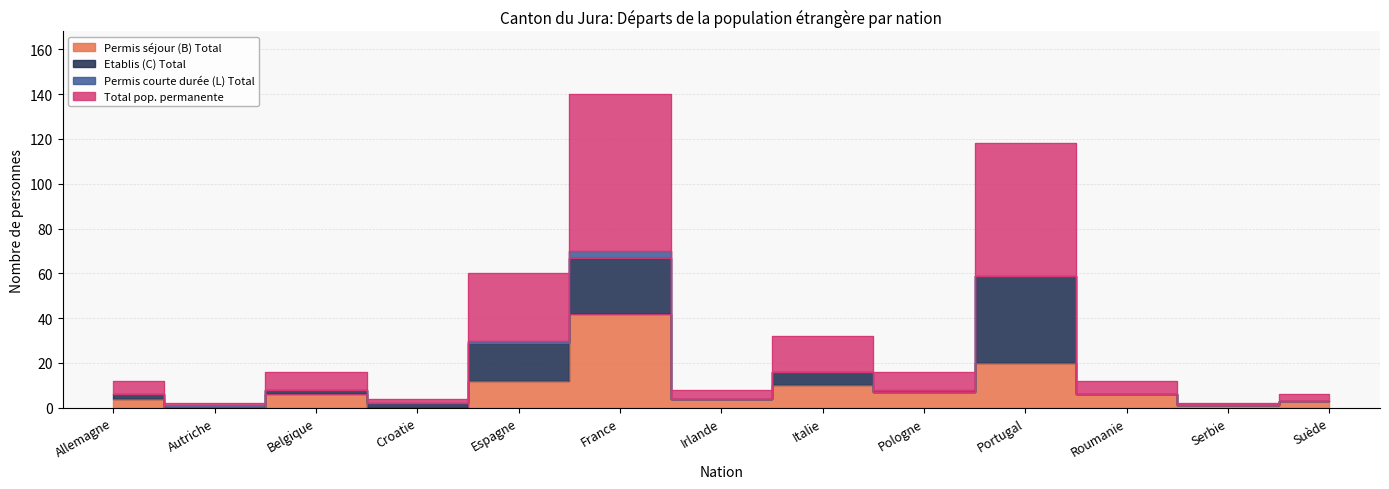

In Femmes, how many points are lower than both neighbors (excluding endpoints)?

5